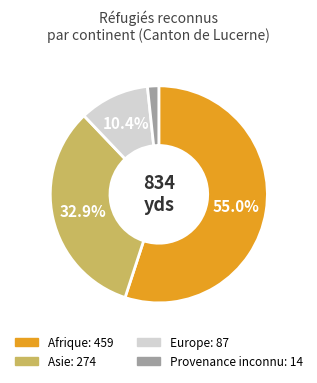

To the nearest percent, what percentage of the pie is Afrique?

55%